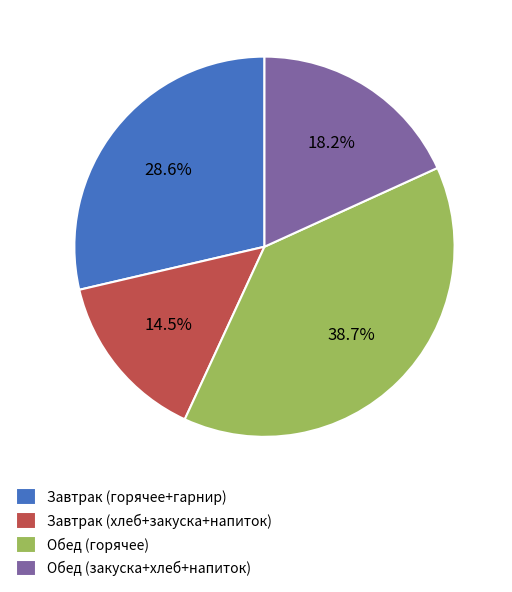

Which category has the smallest portion of the pie?

Завтрак (хлеб+закуска+напиток)